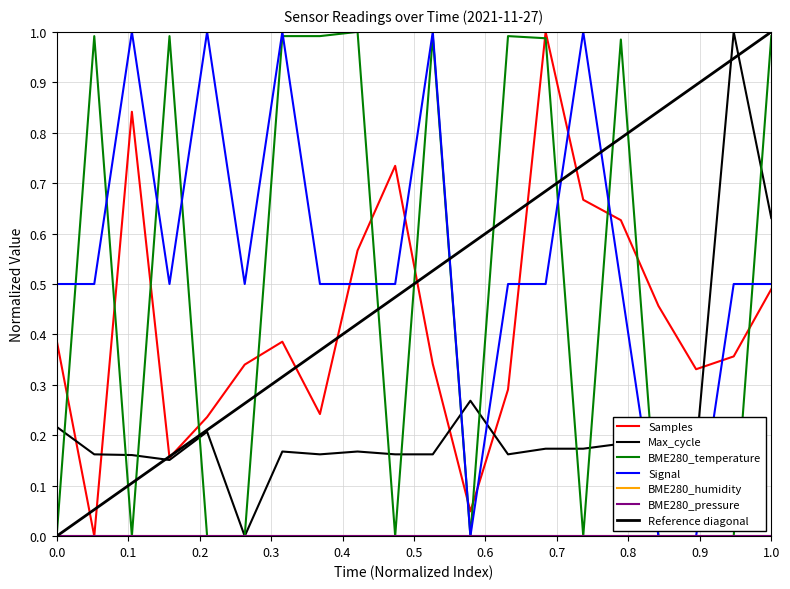

How many interior local peaks does the Samples series have?

4